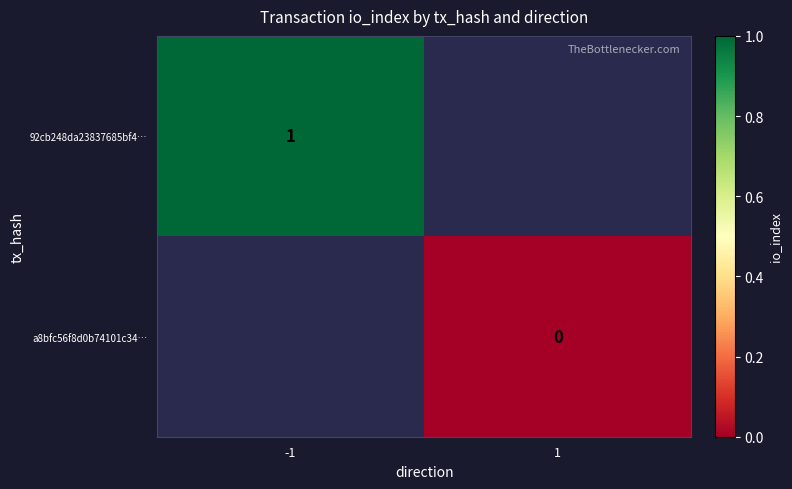

What is the greatest value displayed?

1.0